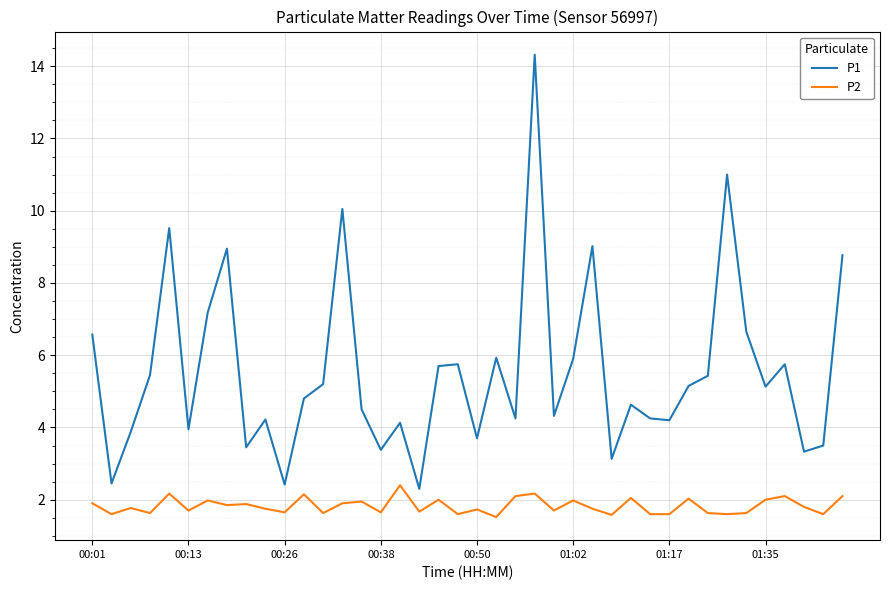

Which series has the largest total across all categories?

P1